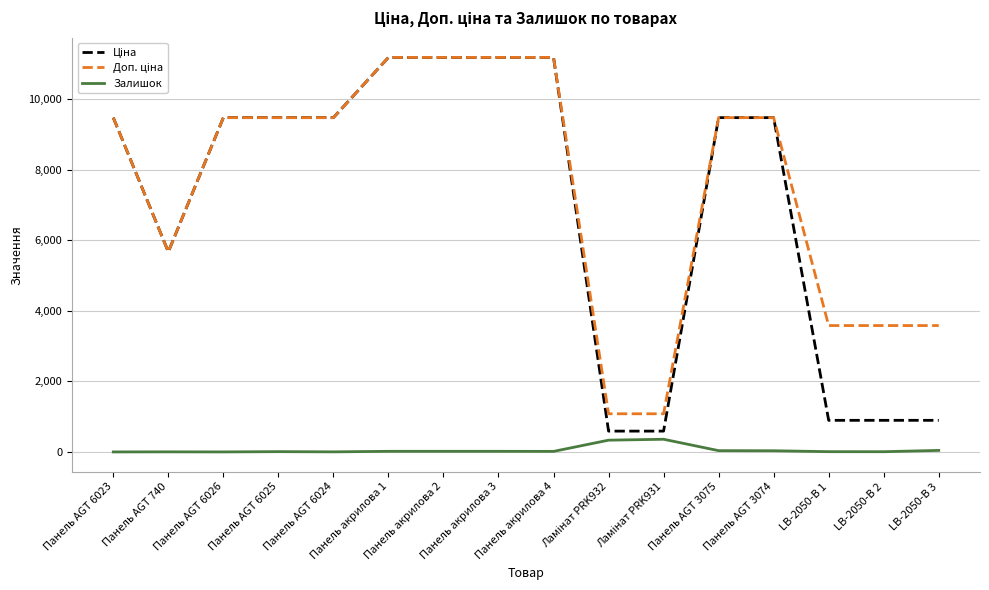

What is the greatest value displayed?

11188.2